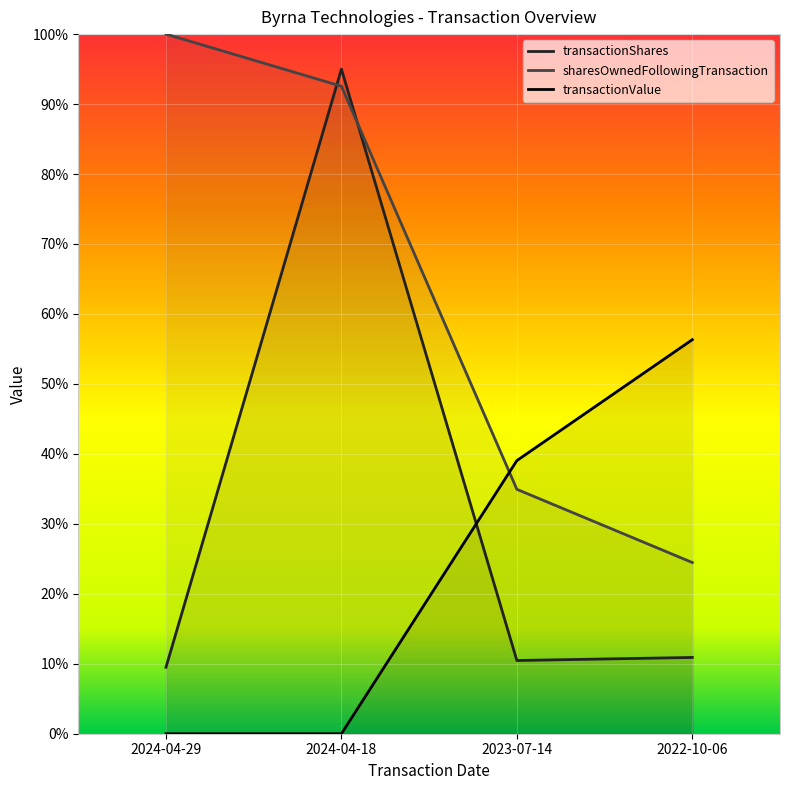

What are all the series names shown in the legend?

transactionShares, sharesOwnedFollowingTransaction, transactionValue